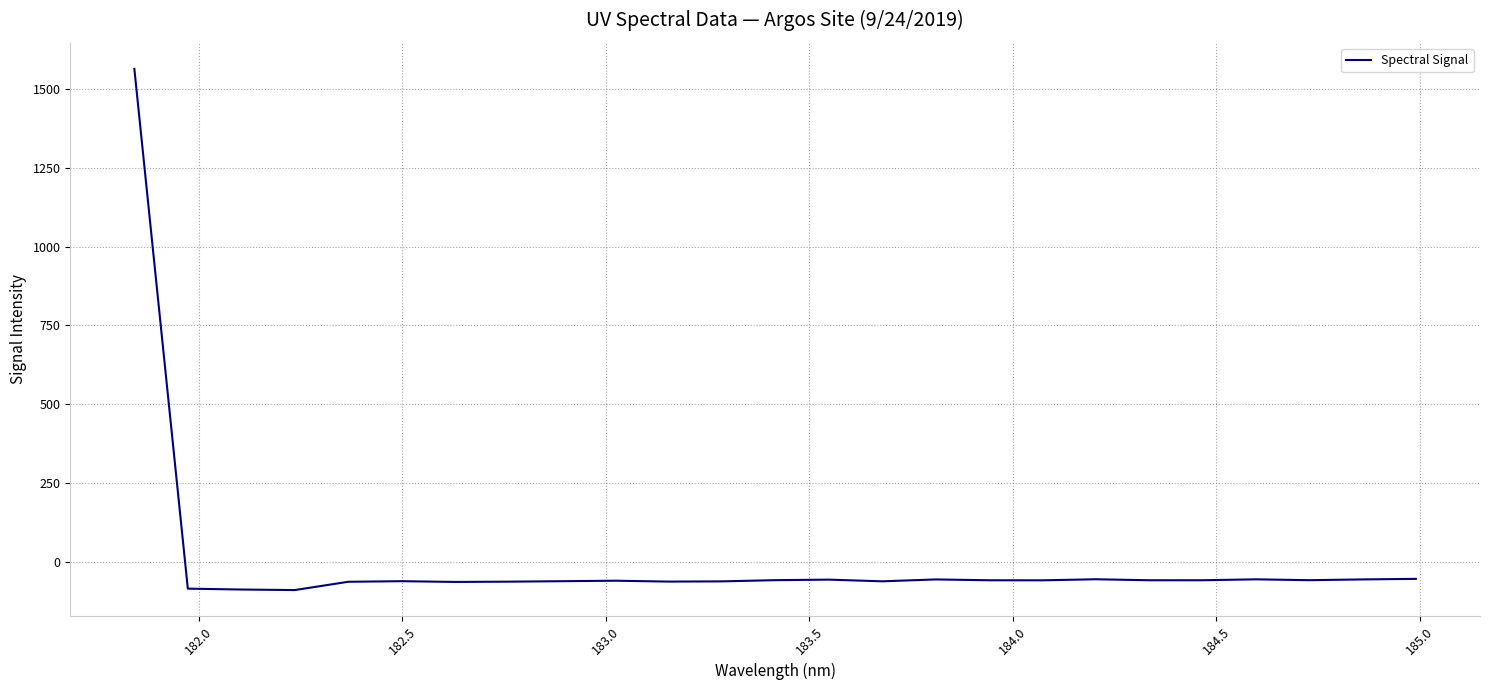

What is the minimum value shown in the chart?

-88.4